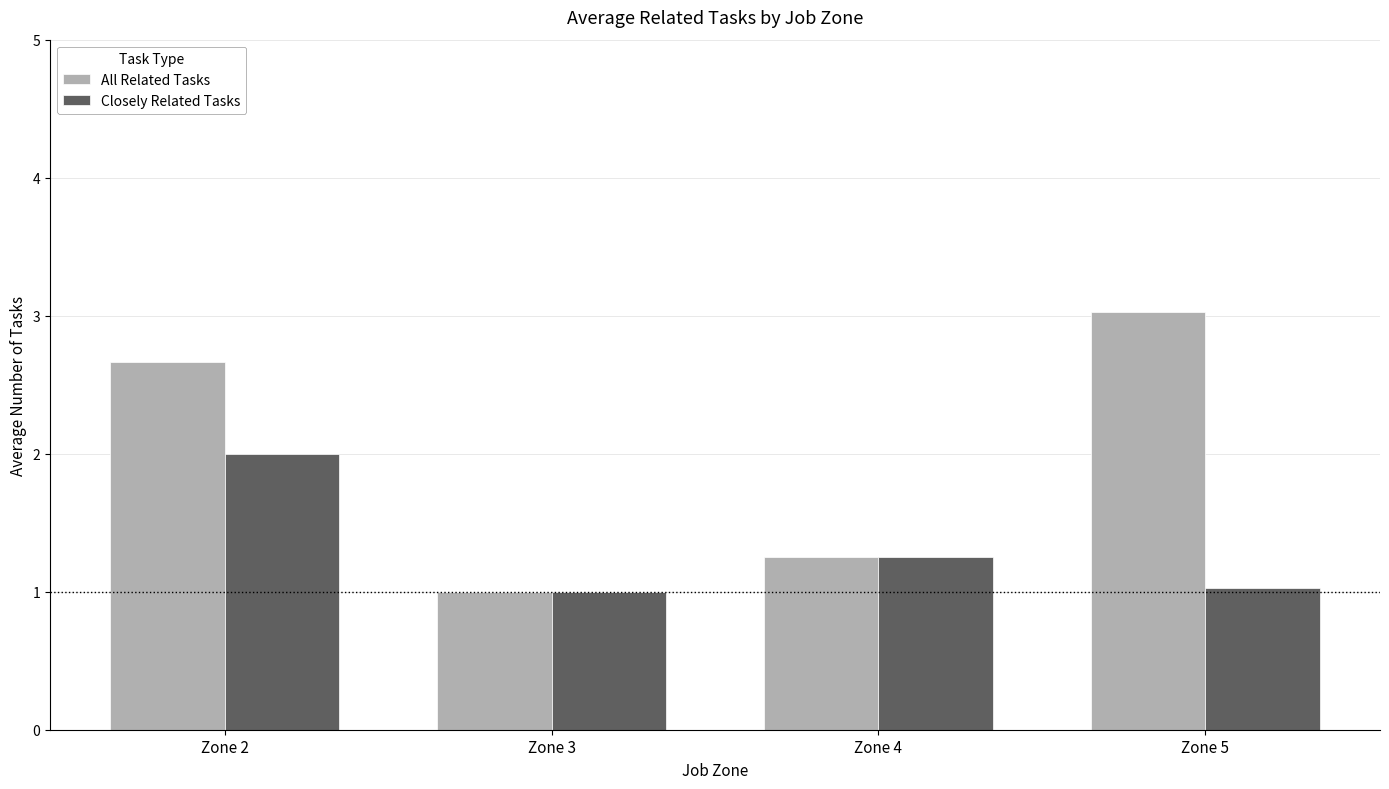

At how many categories does at least one series exceed 2?

2